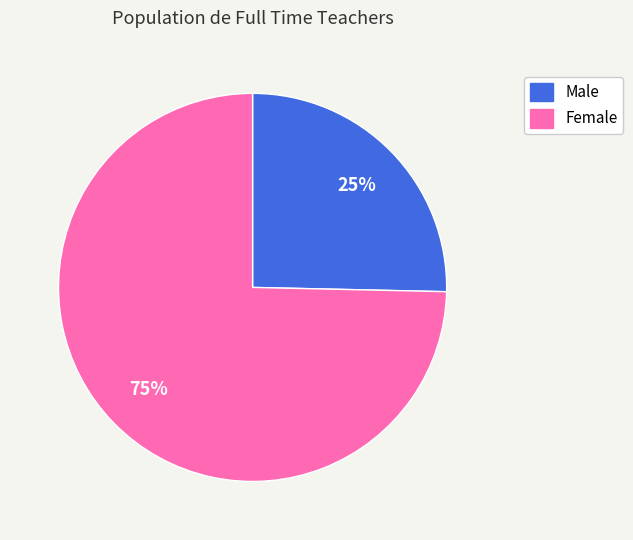

To the nearest percent, what portion does Female represent?

75%